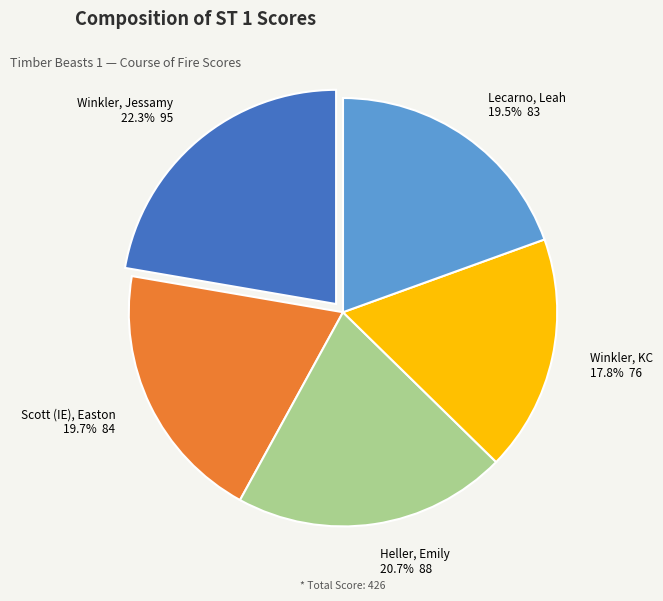

Rank the categories by value from lowest to highest.

Winkler, KC, Lecarno, Leah, Scott (IE), Easton, Heller, Emily, Winkler, Jessamy